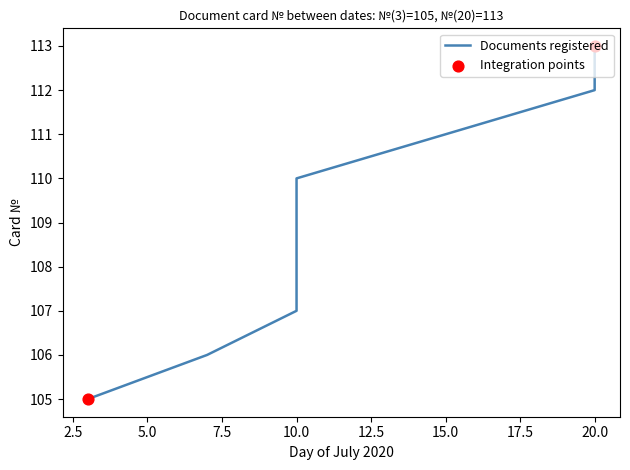

What is the change in value from 10.0 to 20.0?

+6